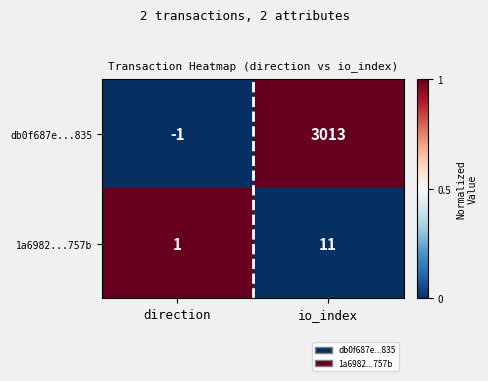

Which series has the largest range (max minus min)?

db0f687e...835